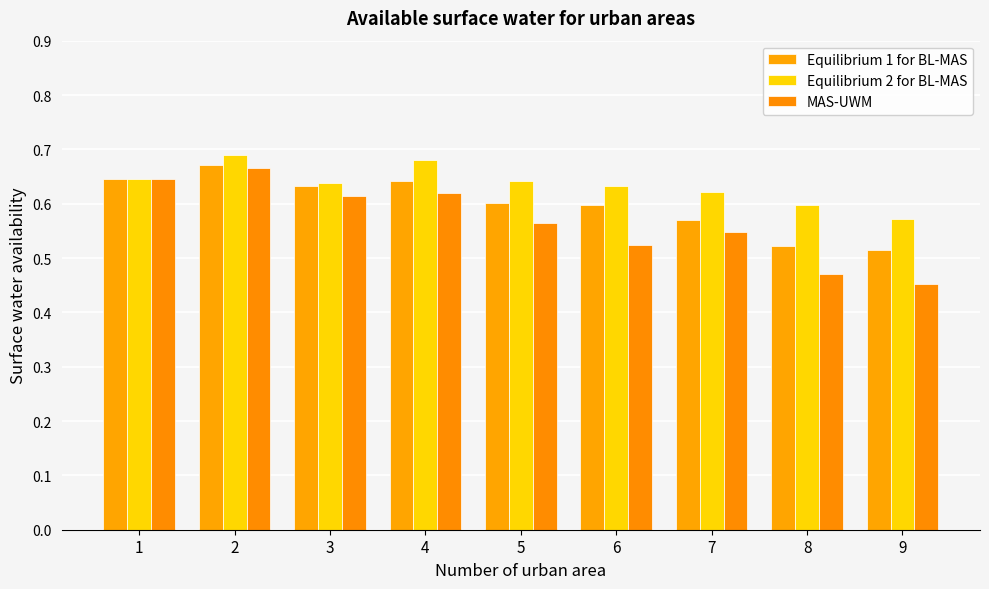

How many bars are there in each group?

3